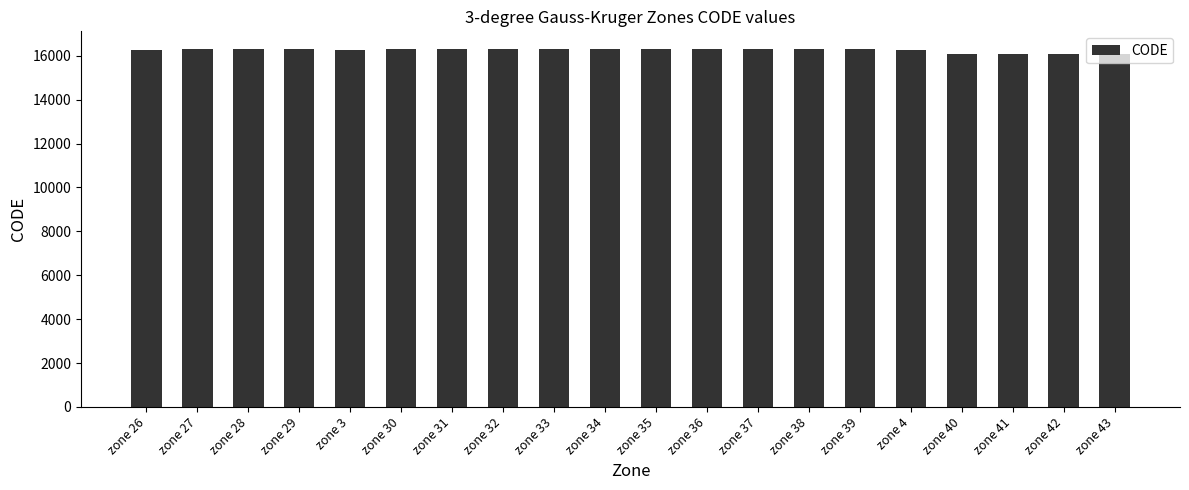

Is it true that the value at zone 43 is 27982?

False